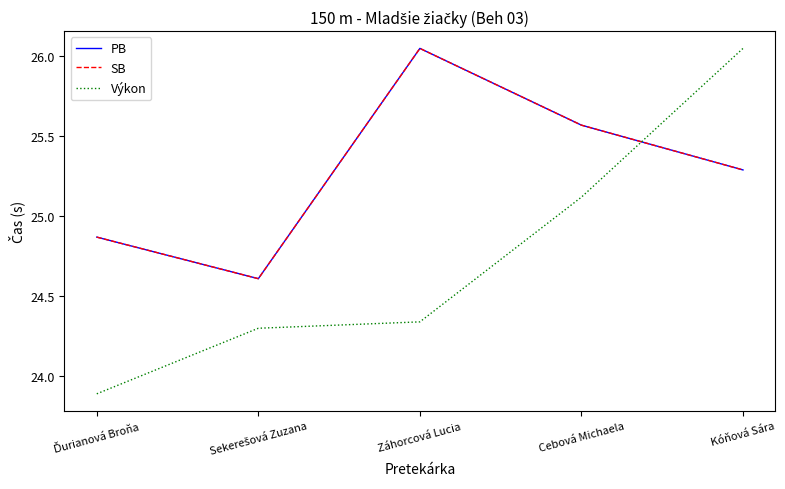

Does the chart have visible grid lines?

No